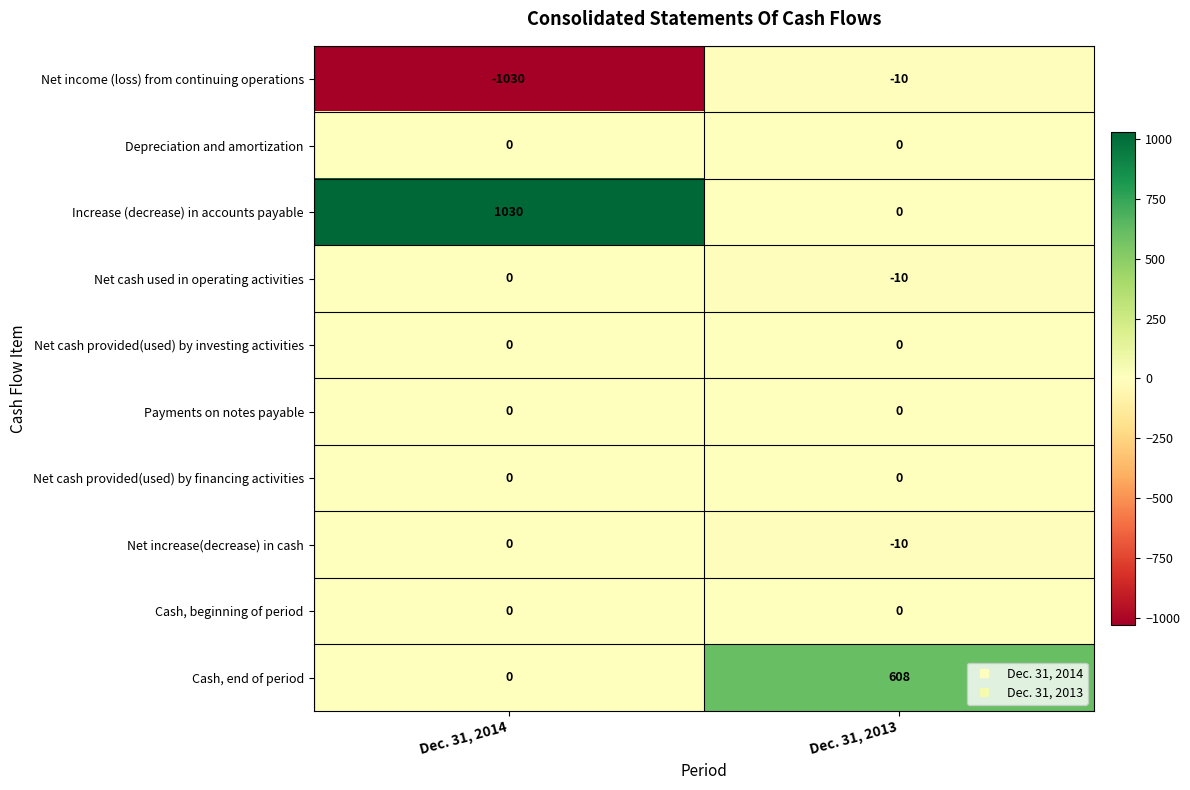

Rank the categories by Net income (loss) from continuing operations value from lowest to highest.

Dec. 31, 2014, Dec. 31, 2013